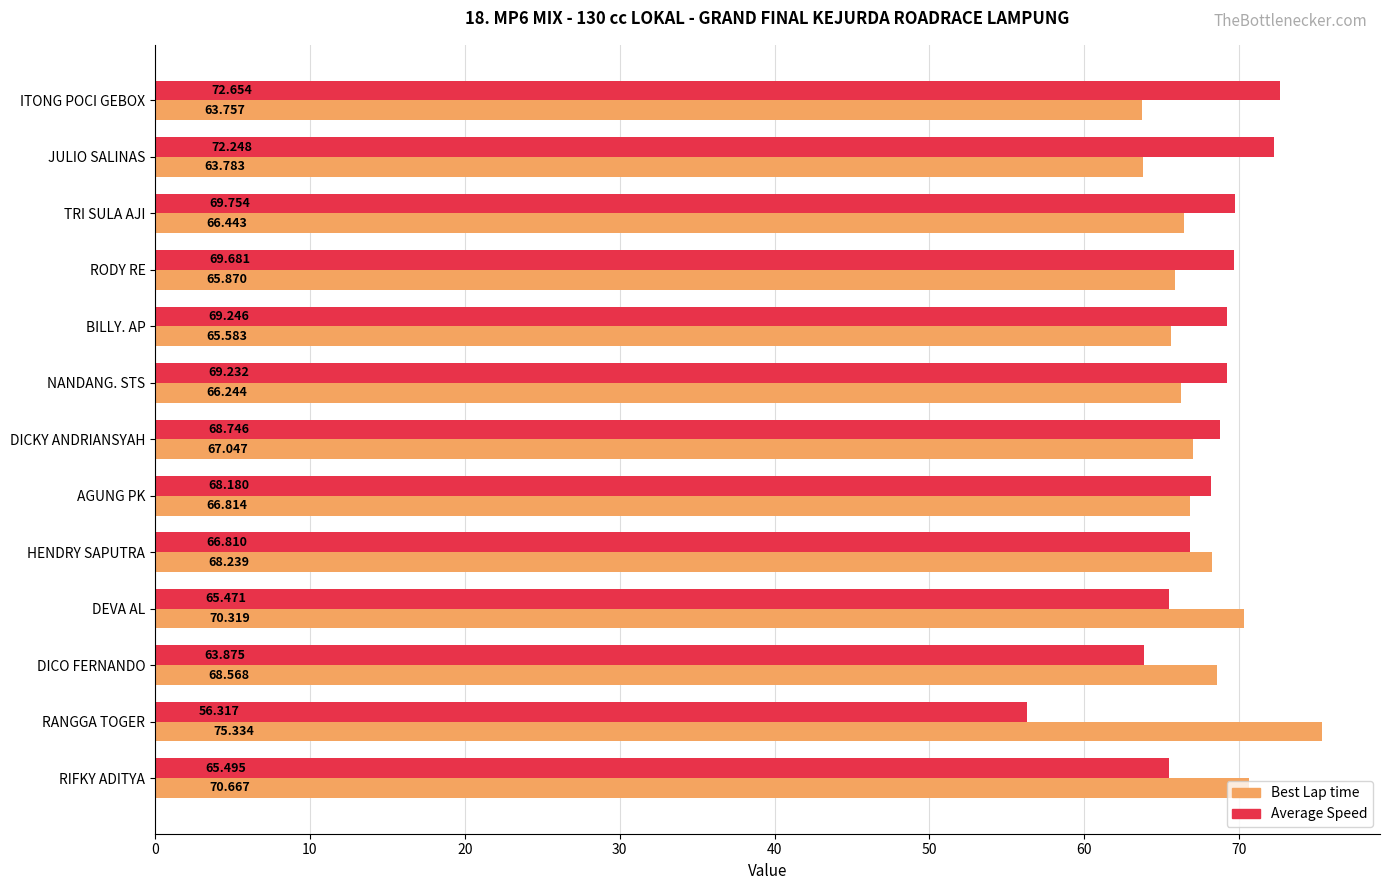

Is the value of Best Lap time at RANGGA TOGER greater than the value of Average Speed at DEVA AL?

Yes